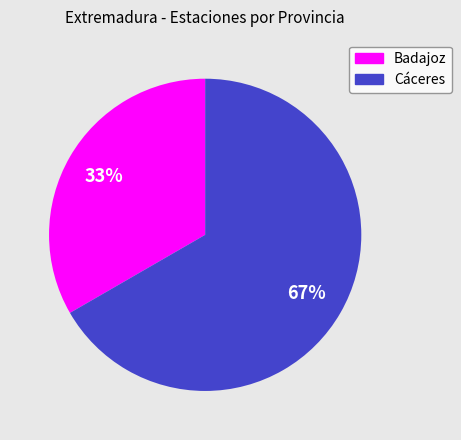

To the nearest percent, what is the combined percentage of Cáceres and Badajoz?

100%